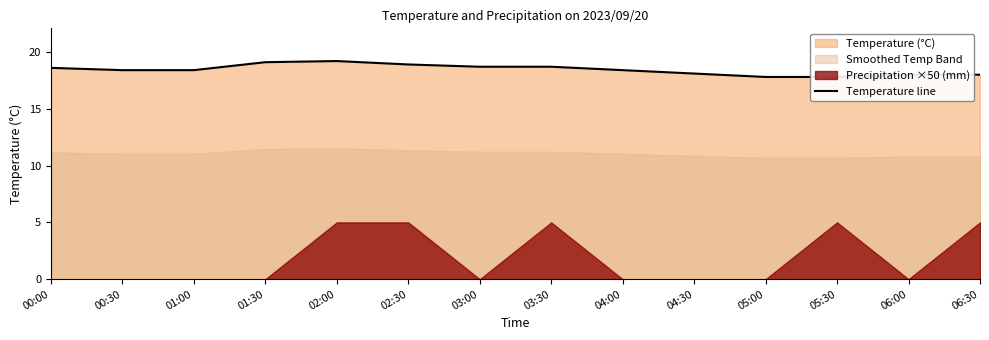

Rank the categories by value from lowest to highest.

05:00, 05:30, 06:00, 06:30, 04:30, 00:30, 01:00, 04:00, 00:00, 03:00, 03:30, 02:30, 01:30, 02:00